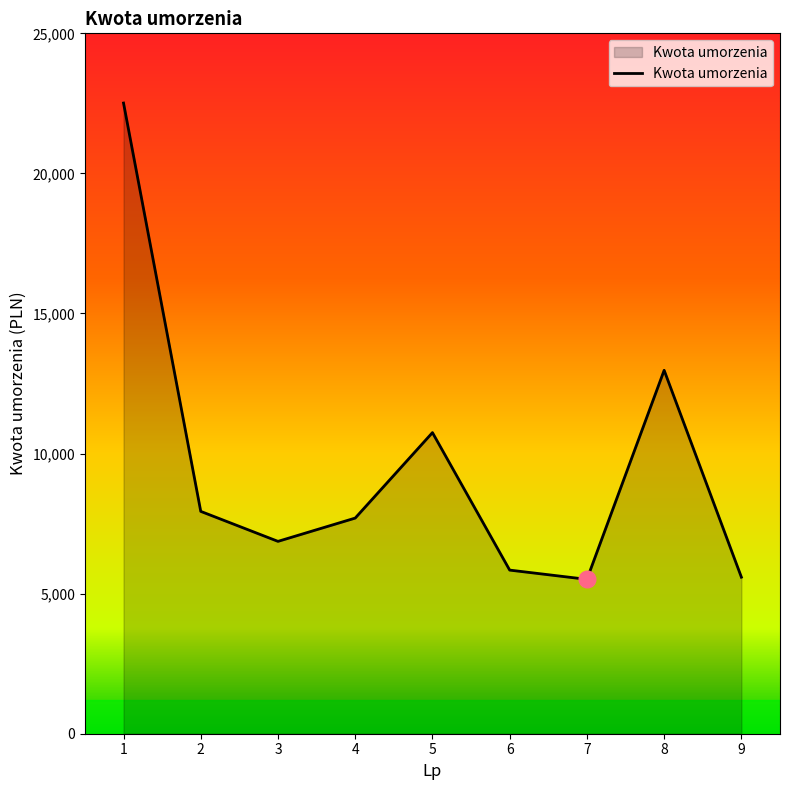

What is the difference between the maximum and minimum values?

17001.1